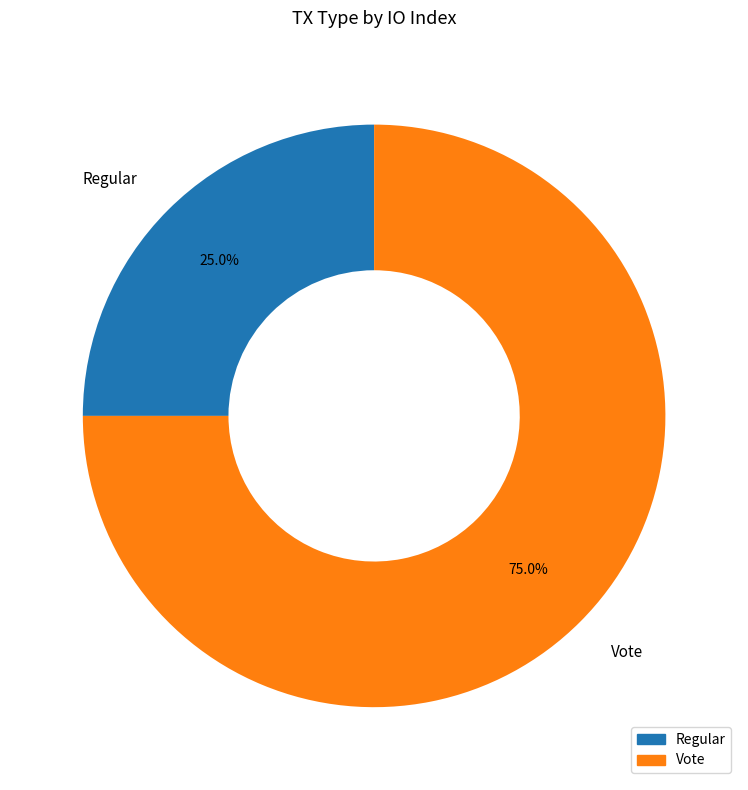

What is the smallest slice in the pie chart?

Regular